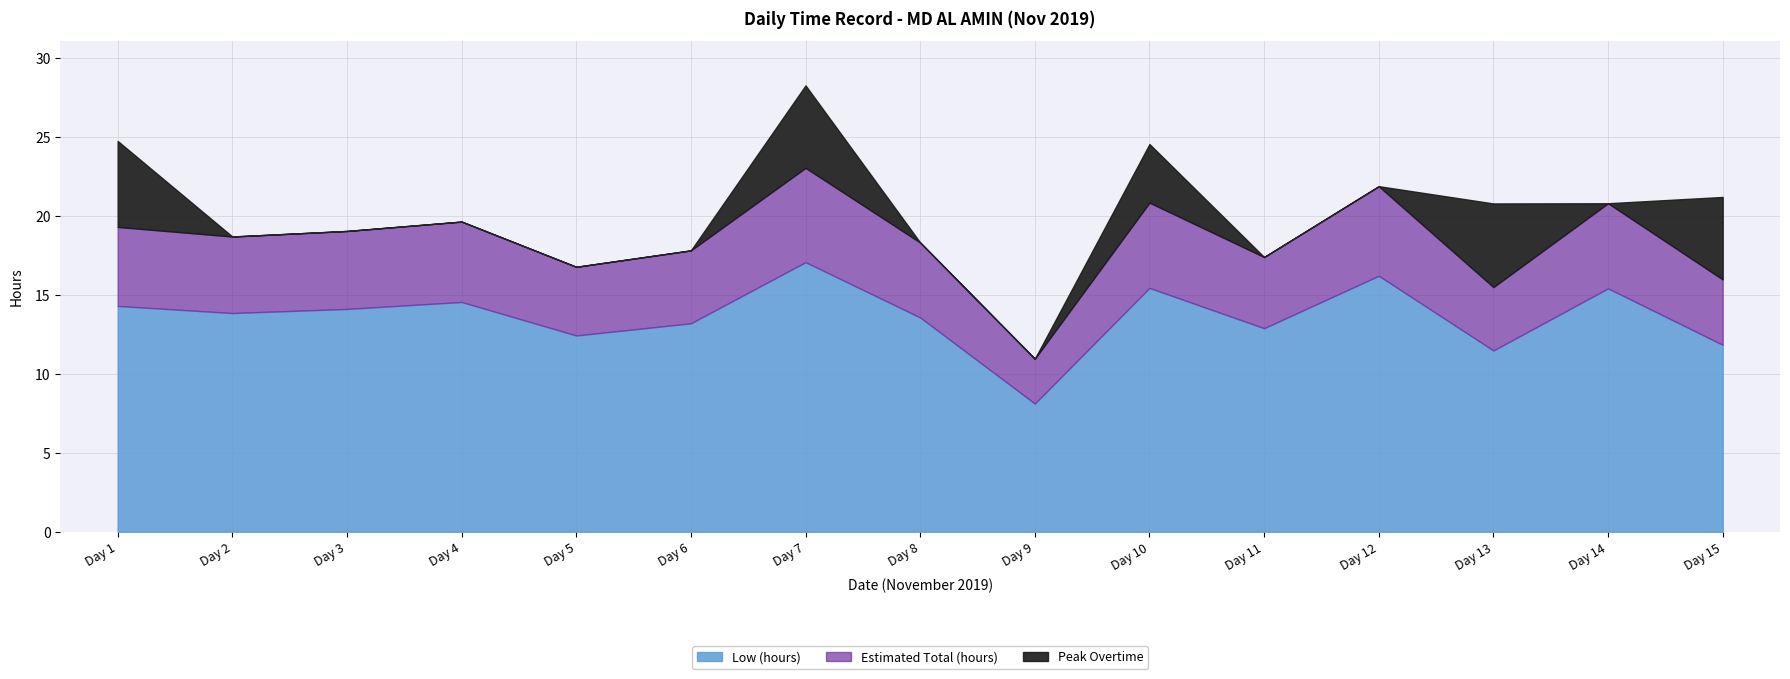

What is the maximum value shown in the chart?

17.1